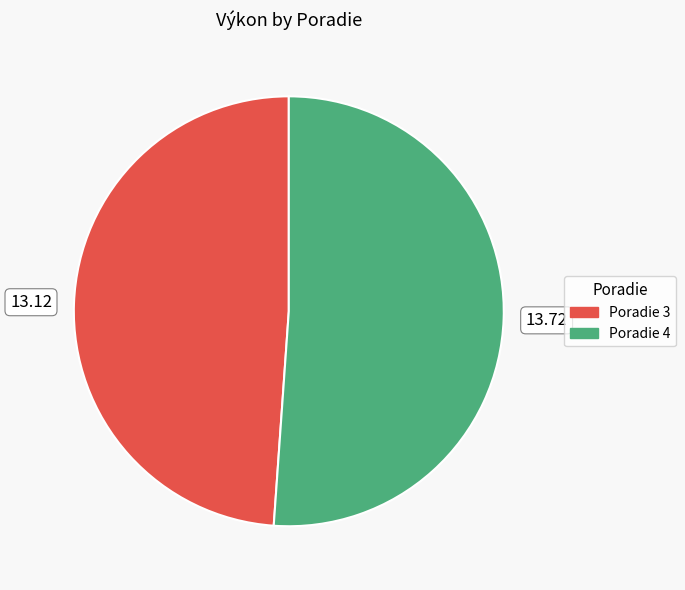

What is the ratio of the value at Poradie 4 to the value at Poradie 3?

1.0